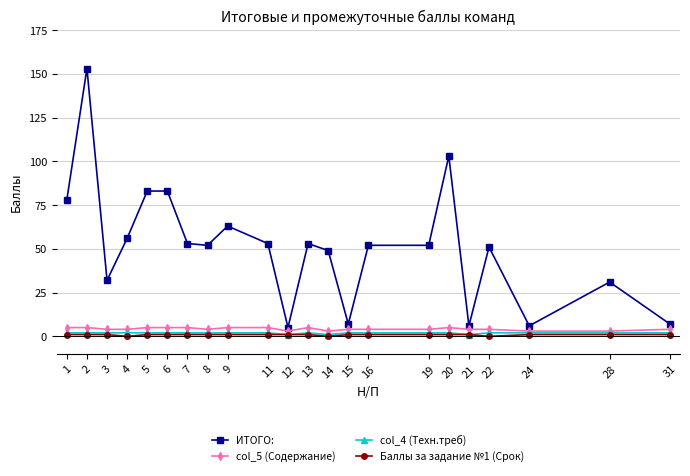

The value of col_5 (Содержание) at 16 is 4. True or false?

True